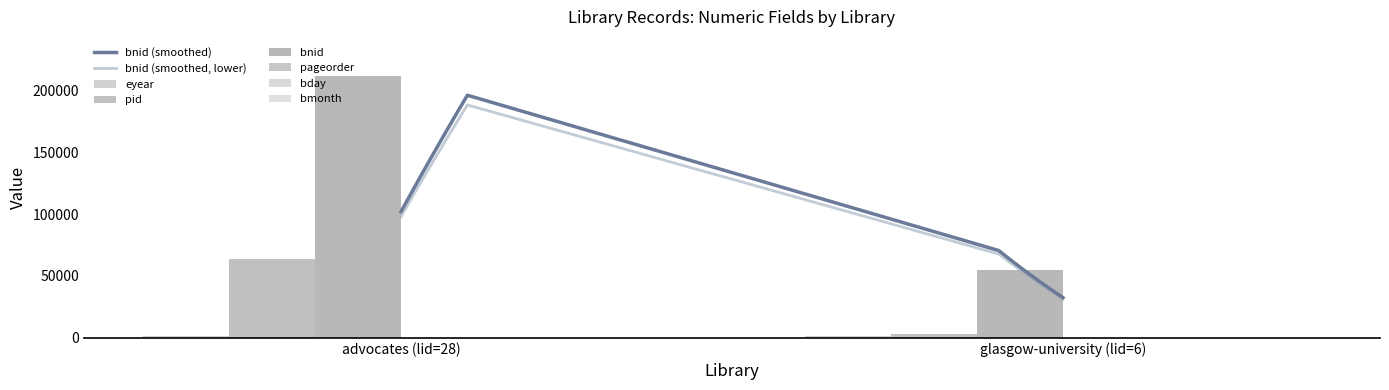

What is the average value of the bnid series?

133214